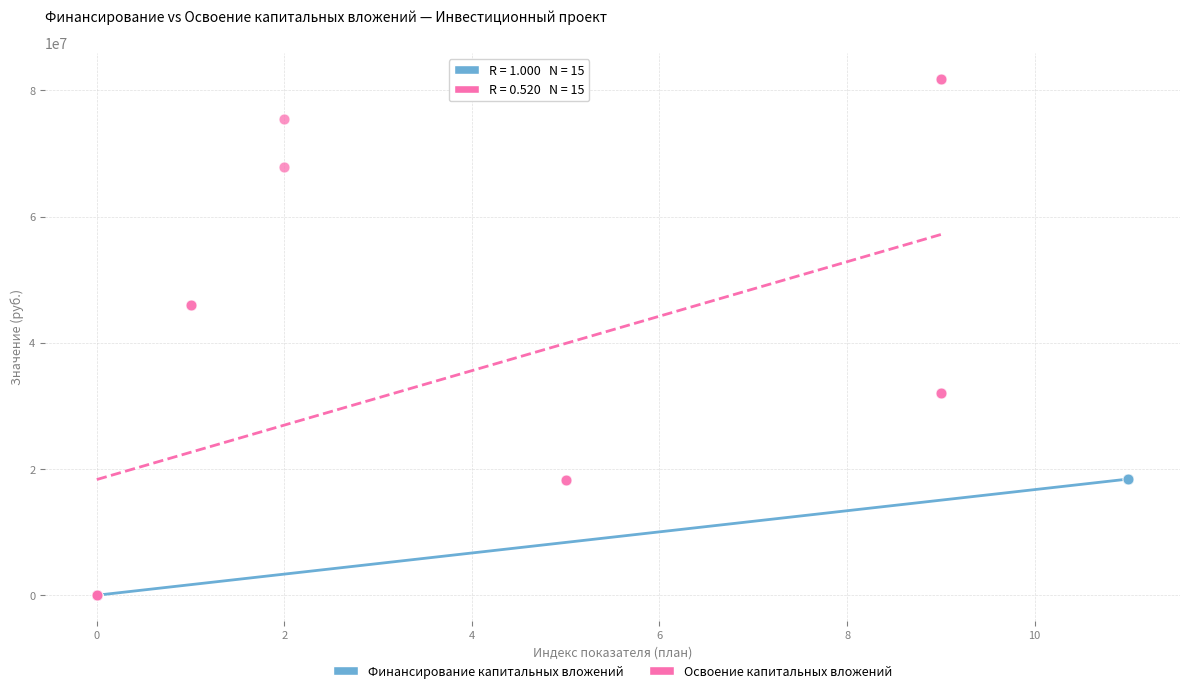

Which series contains the highest Y value?

Освоение капитальных вложений